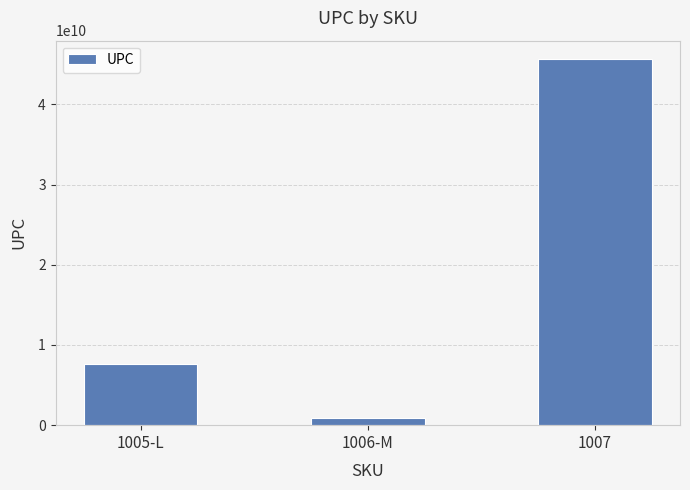

How many data points are less than 7654844567?

1